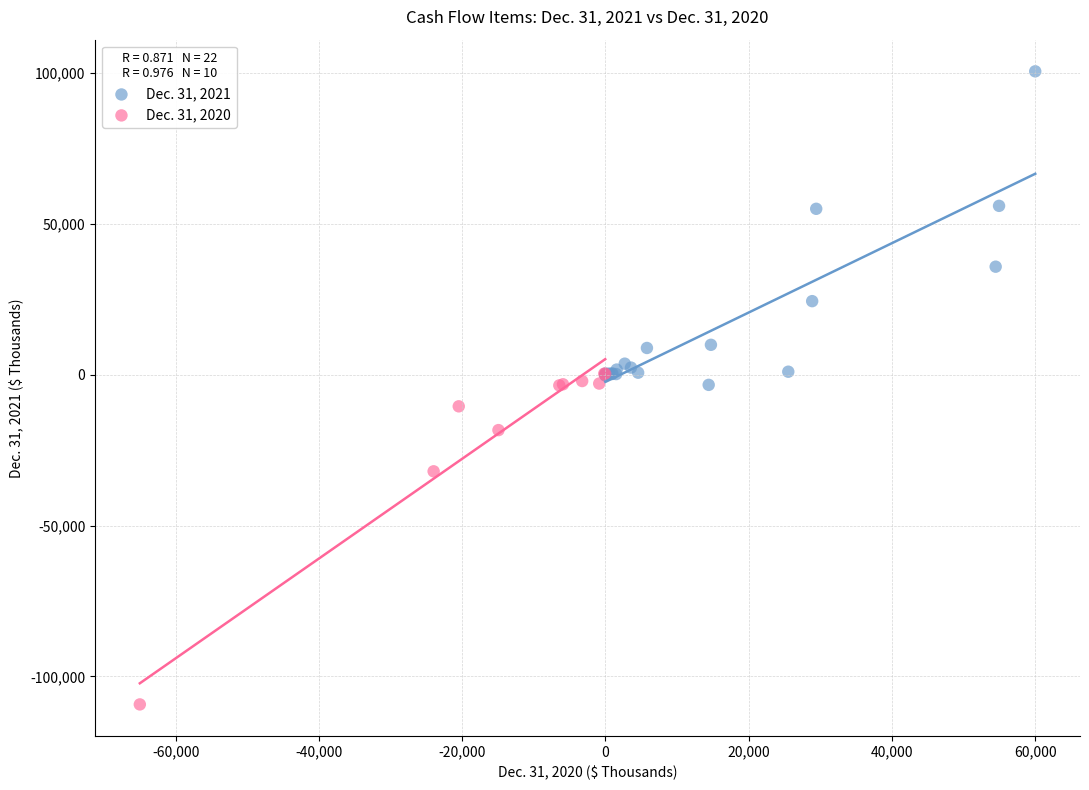

Which series contains the highest Y value?

Dec. 31, 2021